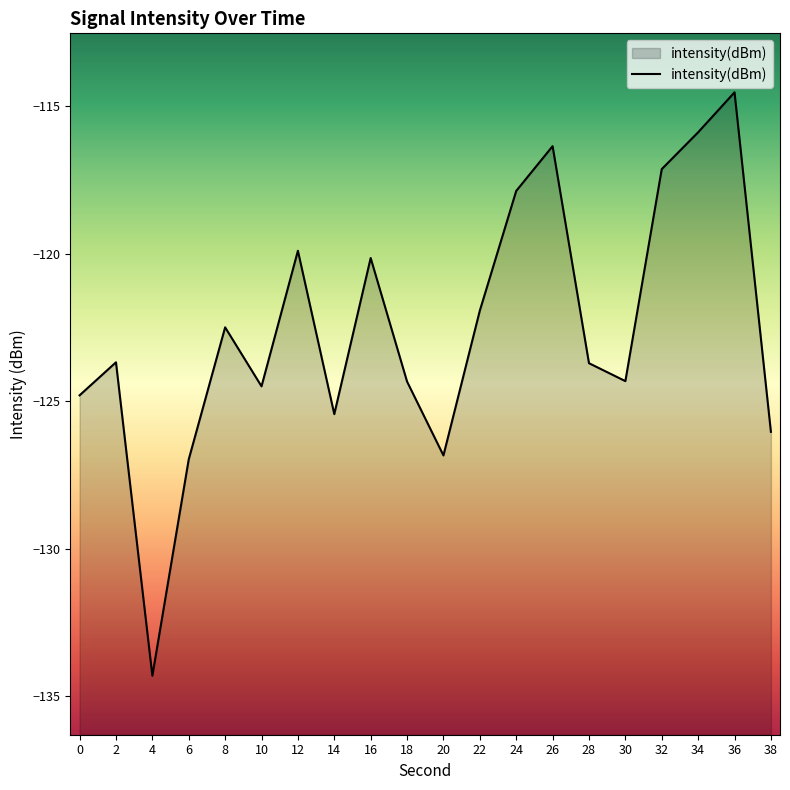

Reading left to right, list all the values displayed in this chart.

-124.8	-123.7	-134.3	-127.0	-122.5	-124.5	-119.9	-125.4	-120.1	-124.3	-126.8	-121.9	-117.9	-116.3	-123.7	-124.3	-117.1	-115.9	-114.5	-126.0